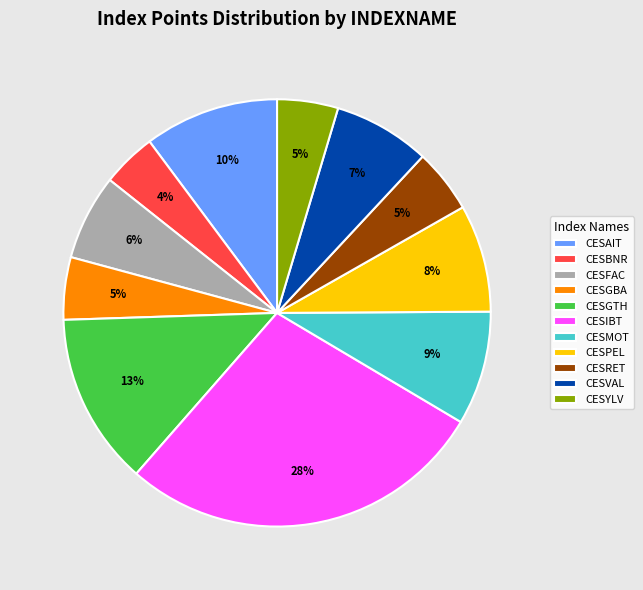

Does CESGBA account for over 50% of the chart?

No